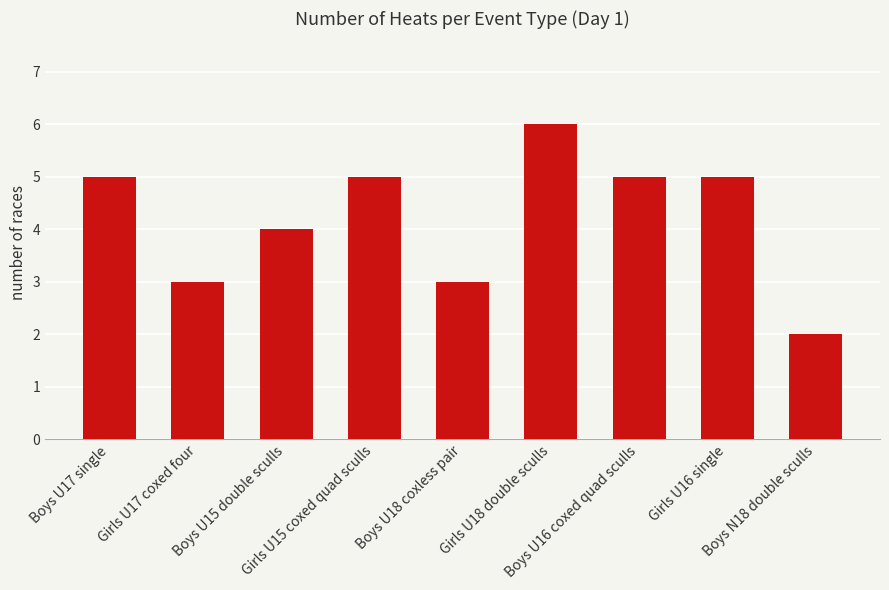

What is the value of the 1st bar from the left?

5